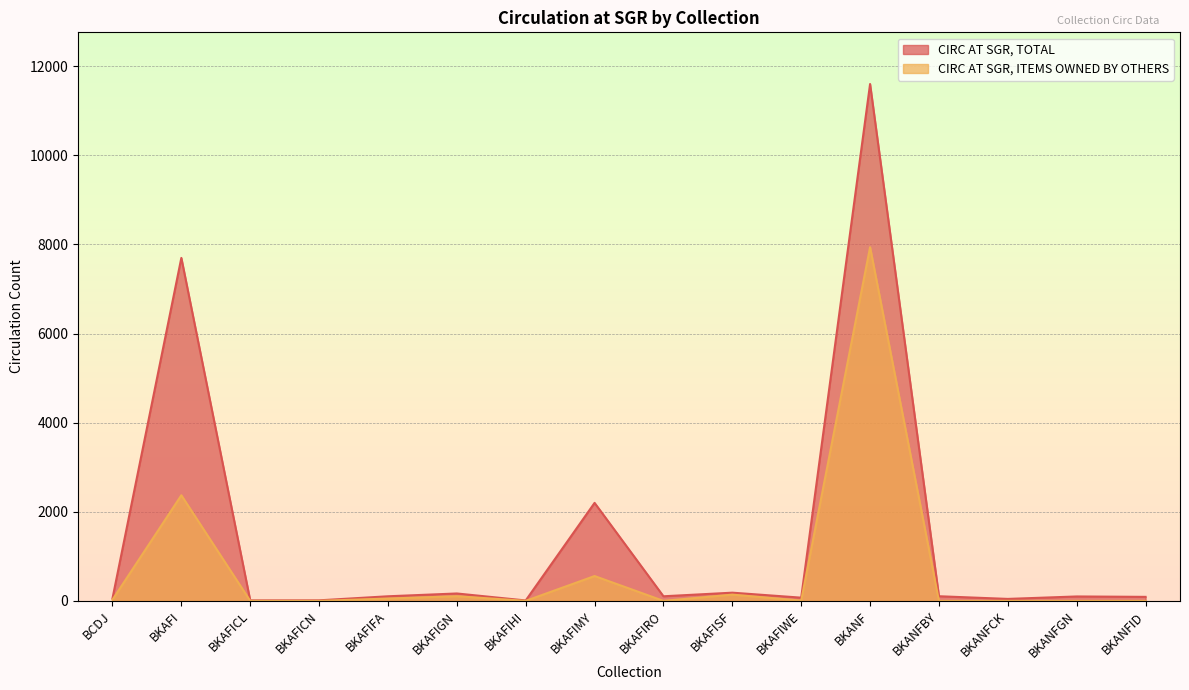

What is the label of the 15th point from the right?

BKAFI